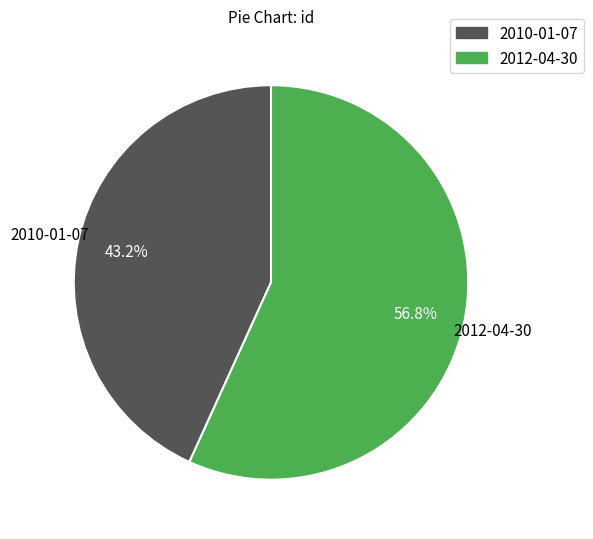

What is the ratio of the value at 2010-01-07 to the value at 2012-04-30?

0.8